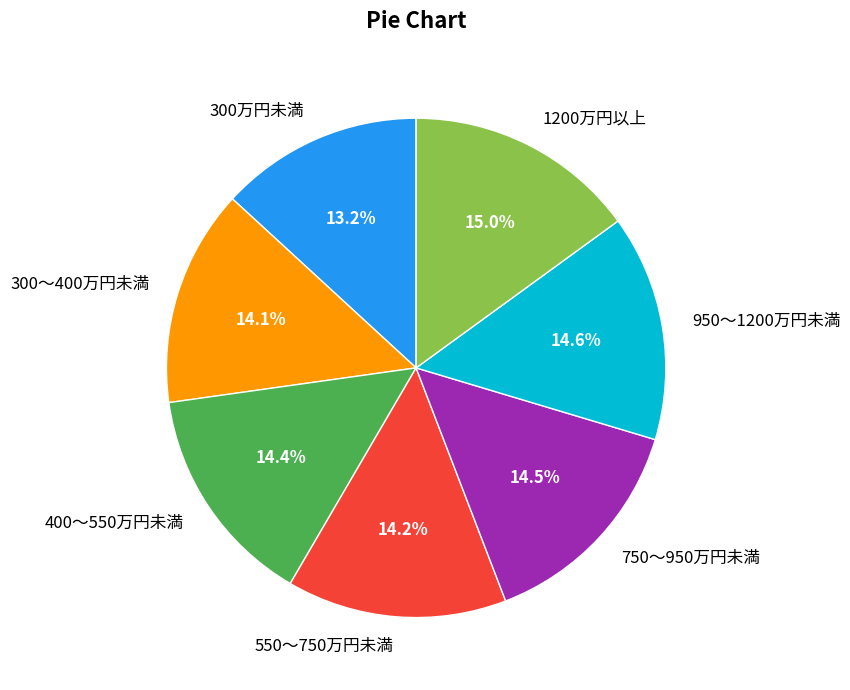

Does 950～1200万円未満 represent more than half of the total?

No